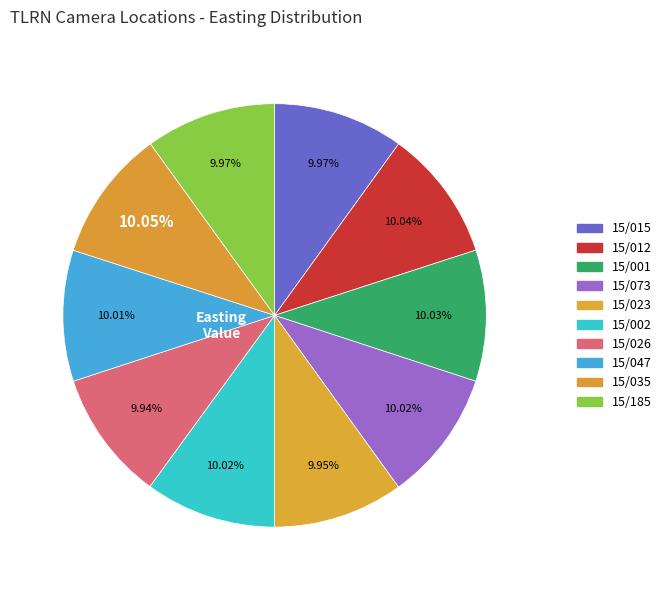

Is it true that 15/026 is 19% of the pie?

False